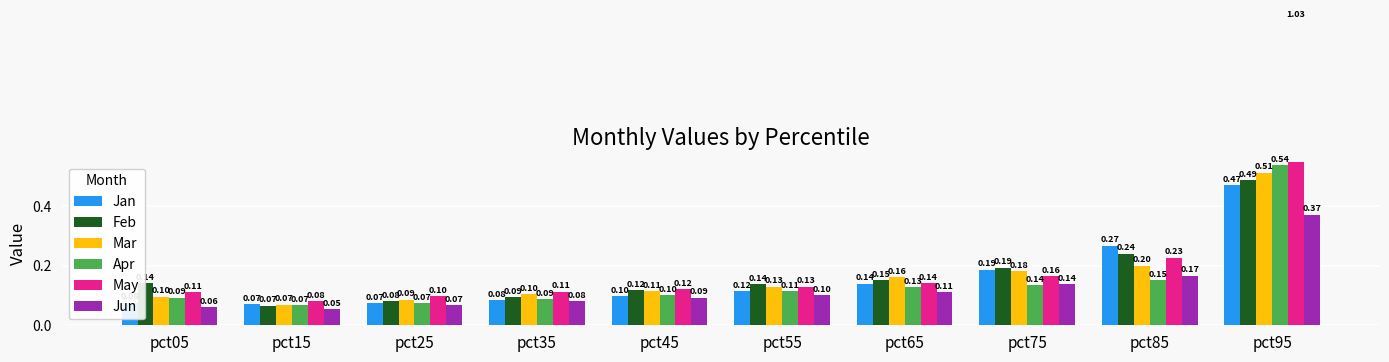

At how many categories does at least one series exceed 0?

10